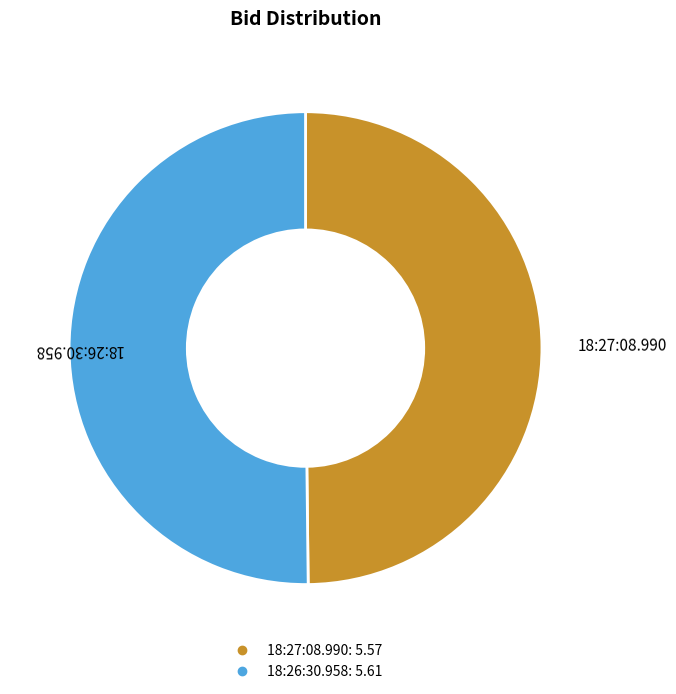

True or false: 18:26:30.958 accounts for 50% of the total.

True